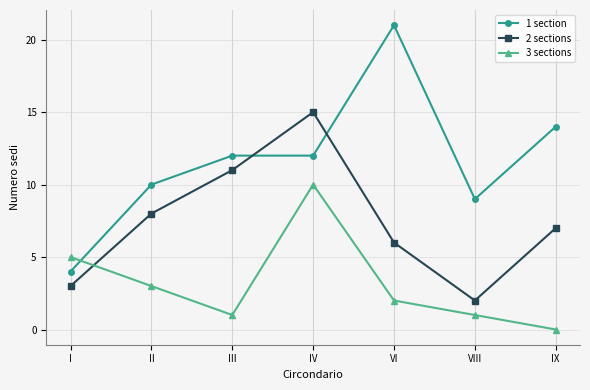

Which series has the widest spread of values?

1 section